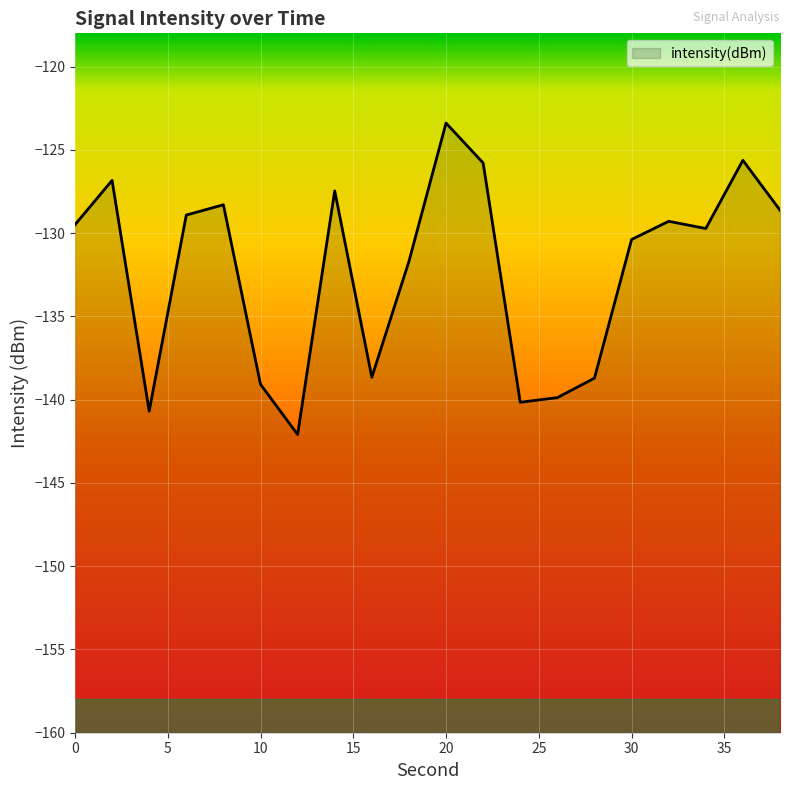

What is the value of the 2nd point from the left?

-126.8